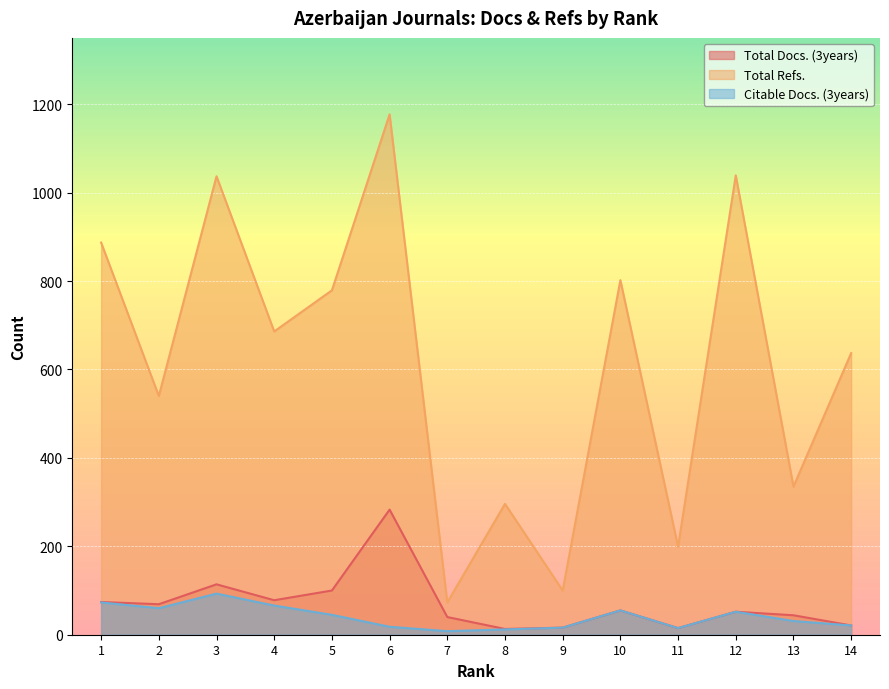

True or false: Total Docs. (3years) has a value of 78 at 4.

True